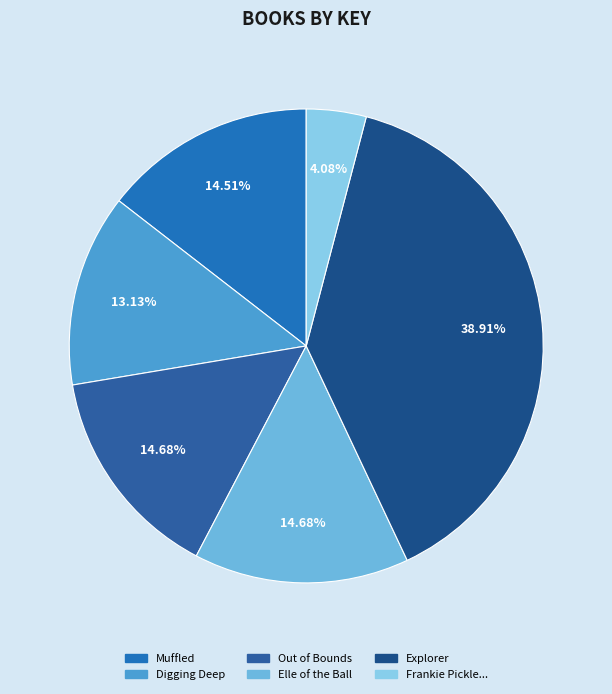

Is there a majority slice in this chart?

No